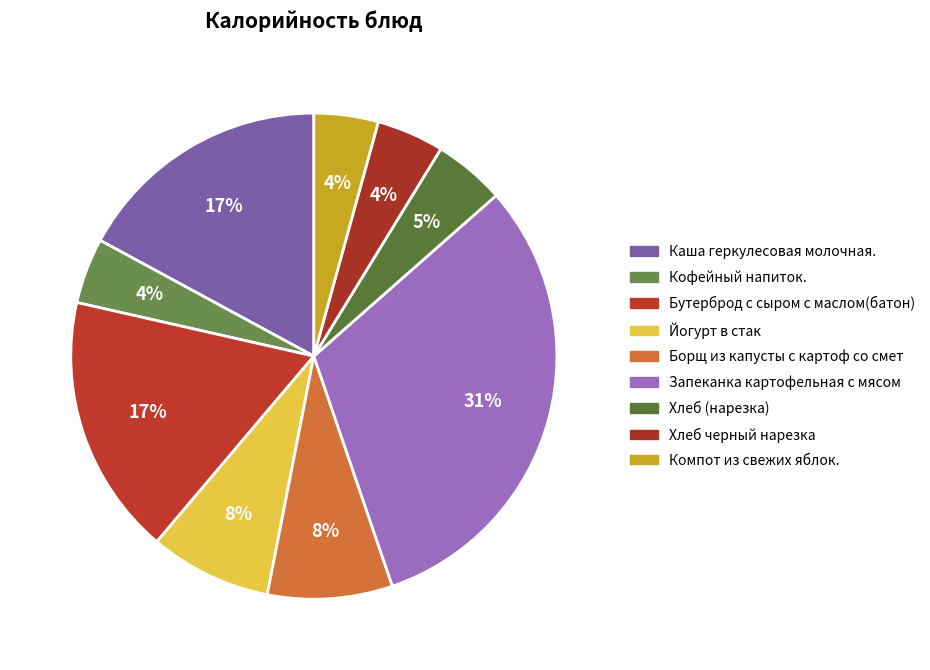

Which has a higher value, Йогурт в стак or Запеканка картофельная с мясом?

Запеканка картофельная с мясом